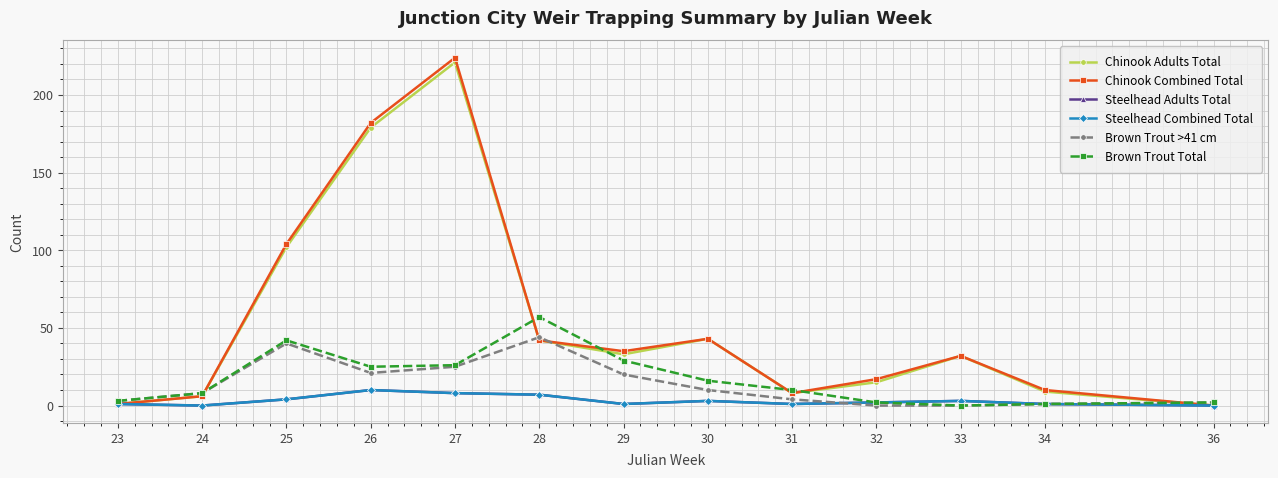

What is the difference between the maximum and second lowest values in the Chinook Adults Total series?

220